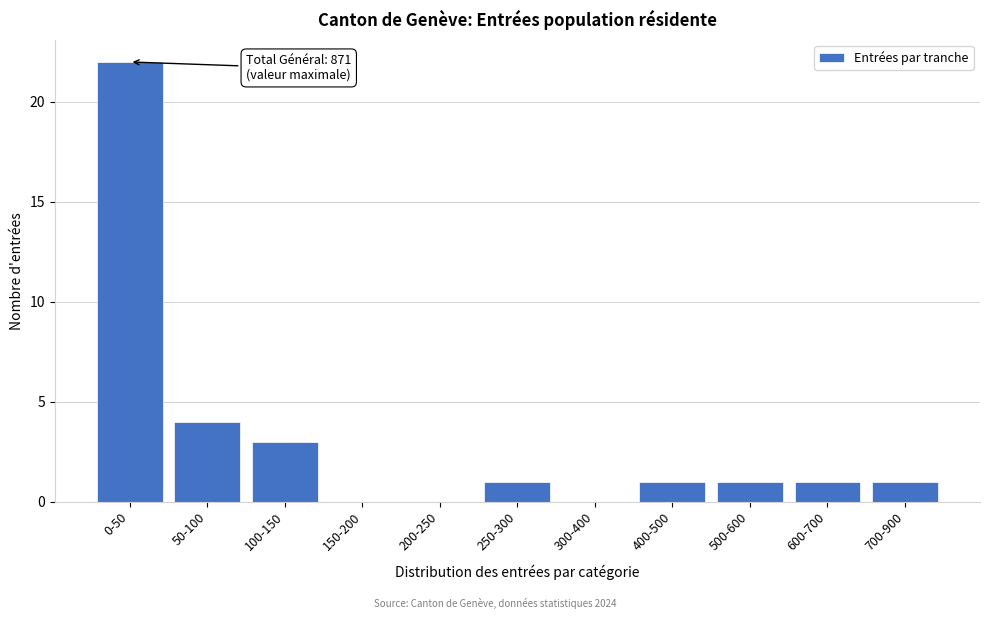

Reading left to right, extract all data points from this chart.

0-50=22	50-100=4	100-150=3	150-200=0	200-250=0	250-300=1	300-400=0	400-500=1	500-600=1	600-700=1	700-900=1